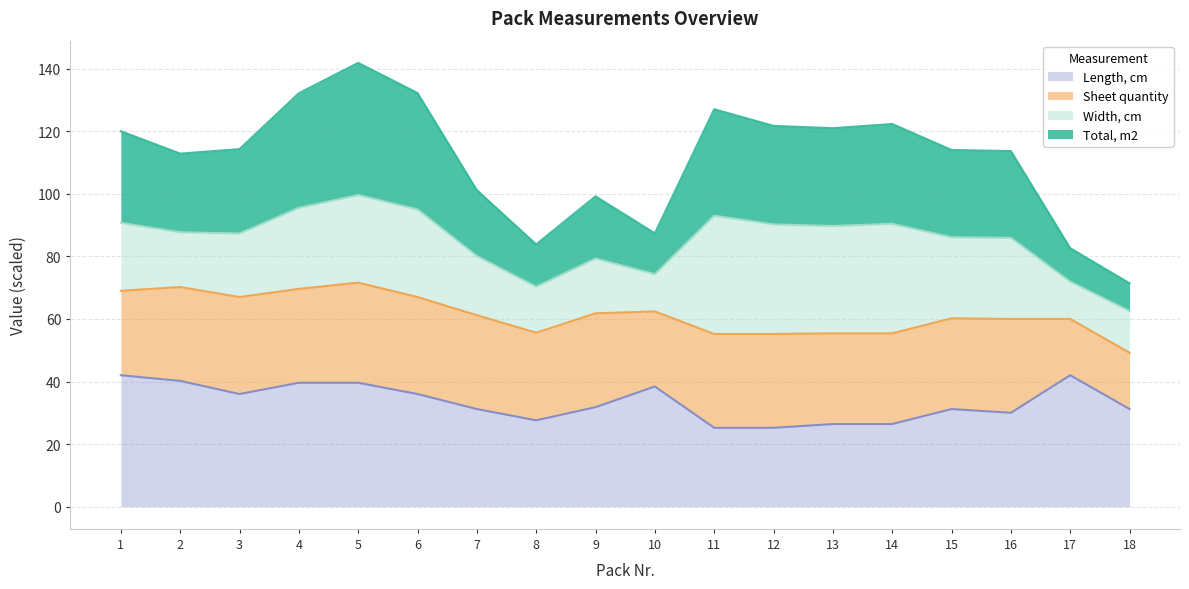

True or false: Total, m2 and Length, cm cross at least once.

False